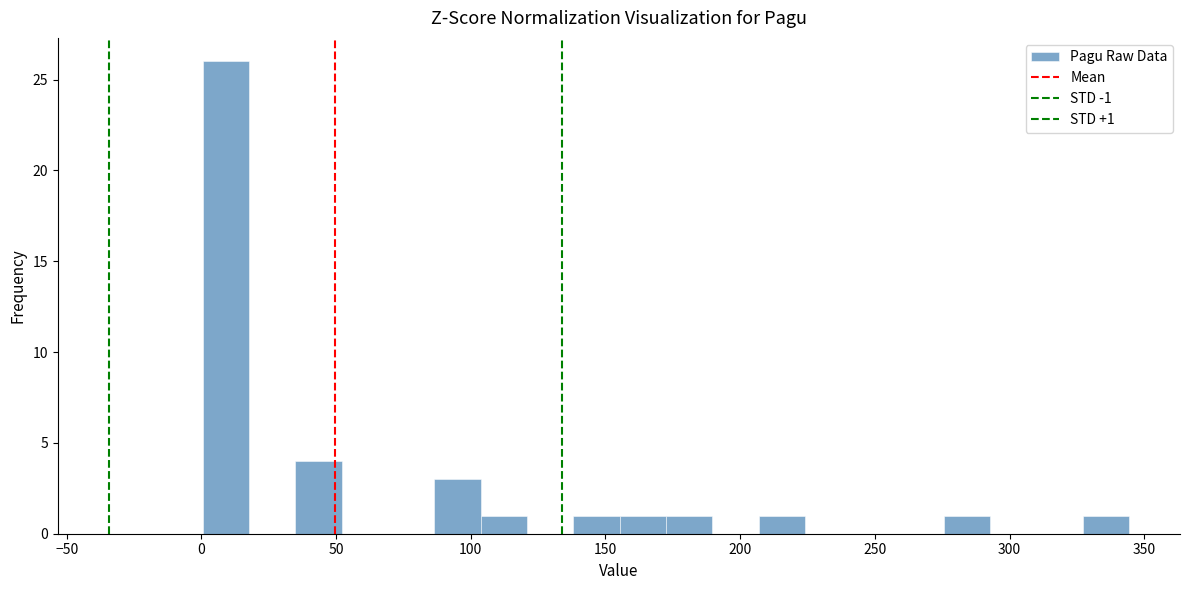

Read against the x-axis, roughly where is the centre of the tallest bar?

10